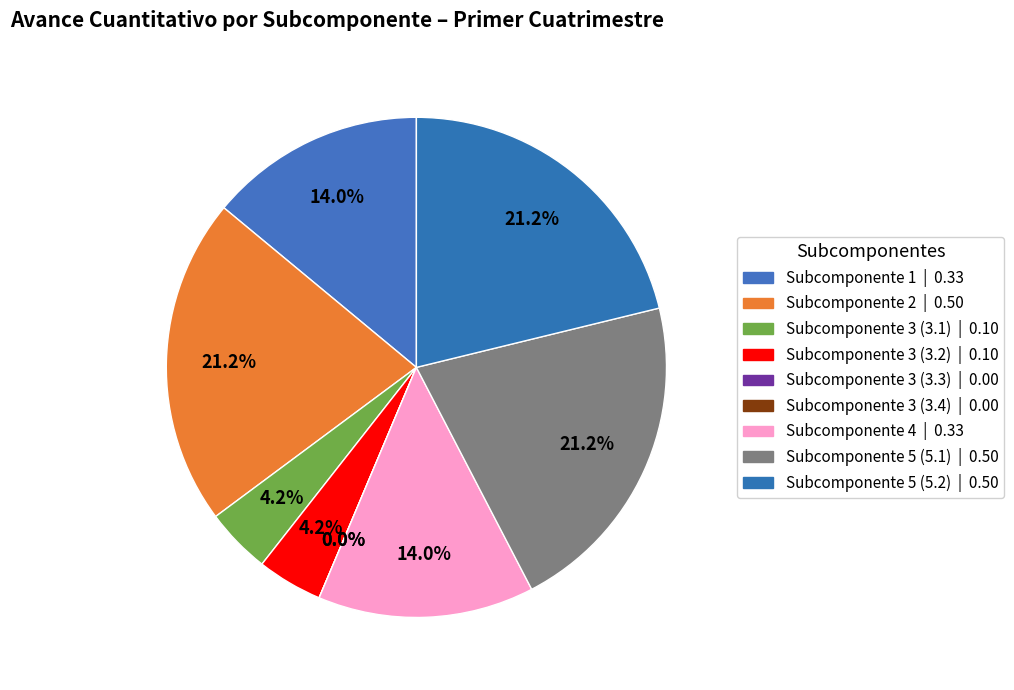

Rank the categories by value from lowest to highest.

Subcomponente 3 (3.3), Subcomponente 3 (3.4), Subcomponente 3 (3.1), Subcomponente 3 (3.2), Subcomponente 1, Subcomponente 4, Subcomponente 2, Subcomponente 5 (5.1), Subcomponente 5 (5.2)